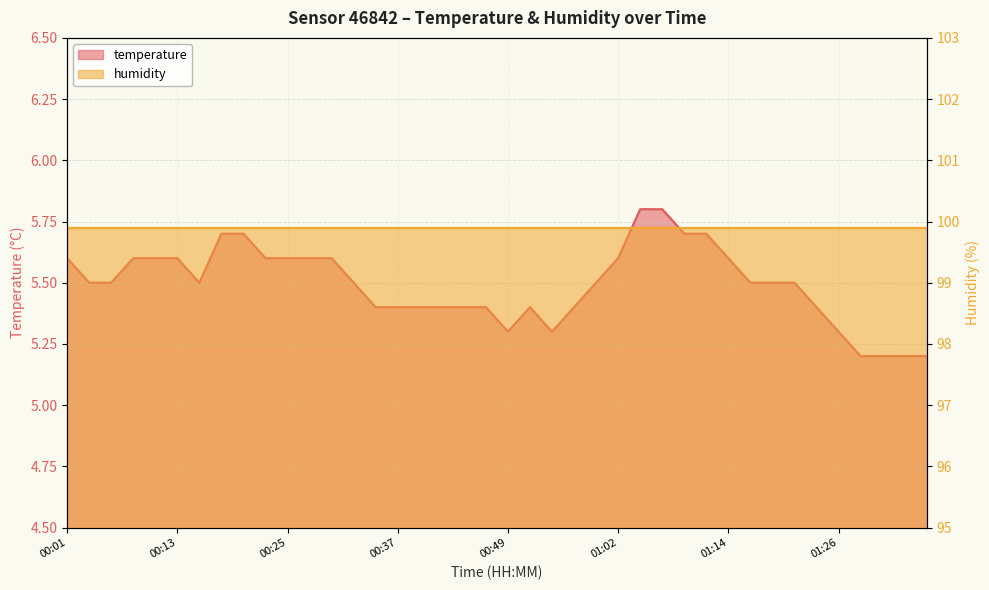

The value at 00:37 is 1.8. True or false?

False